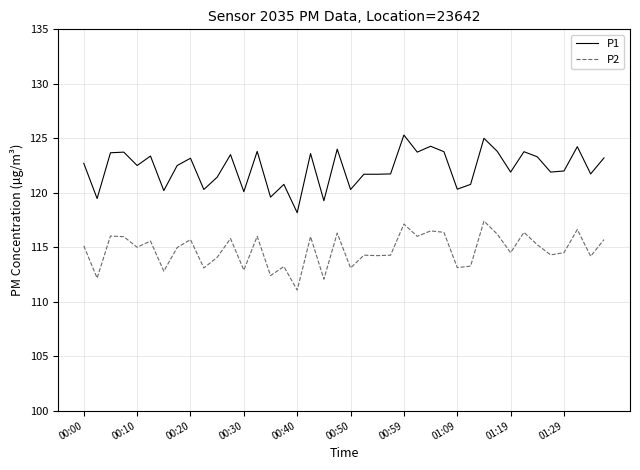

What is the sum of all P2 values?

4589.5